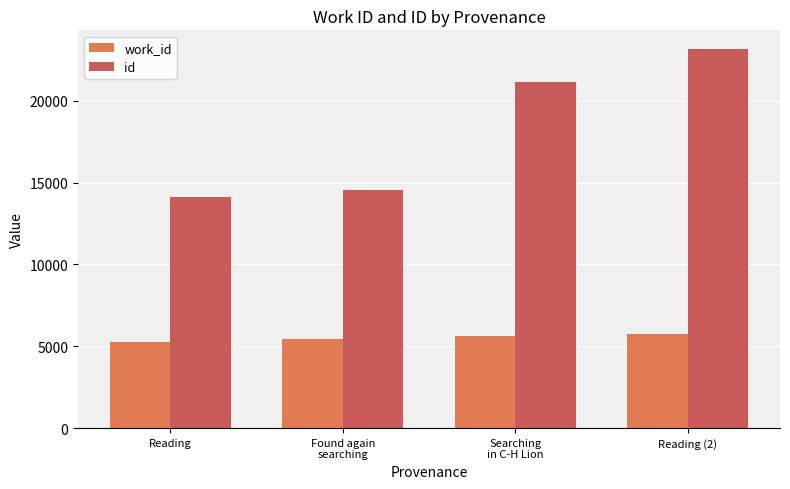

Rank the series at Reading (2) from highest to lowest value.

id, work_id